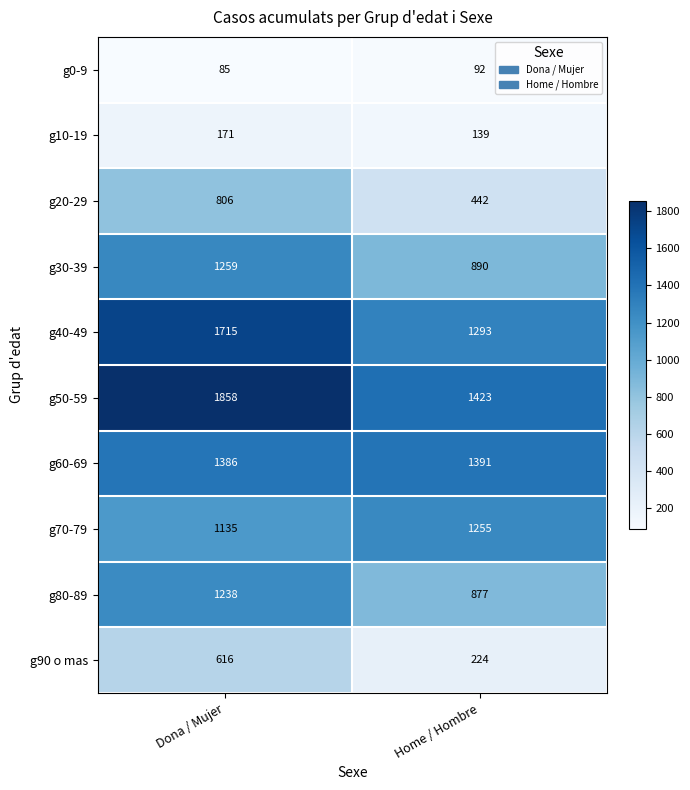

The g0-9 series shows 133 at Dona / Mujer. True or false?

False